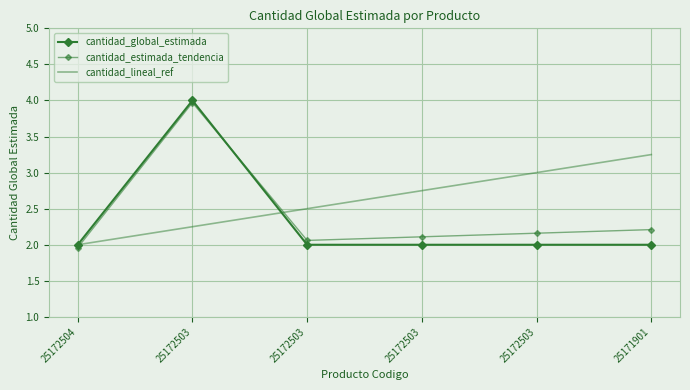

What is the value of the cantidad_global_estimada point at the 6th from the left?

2.0